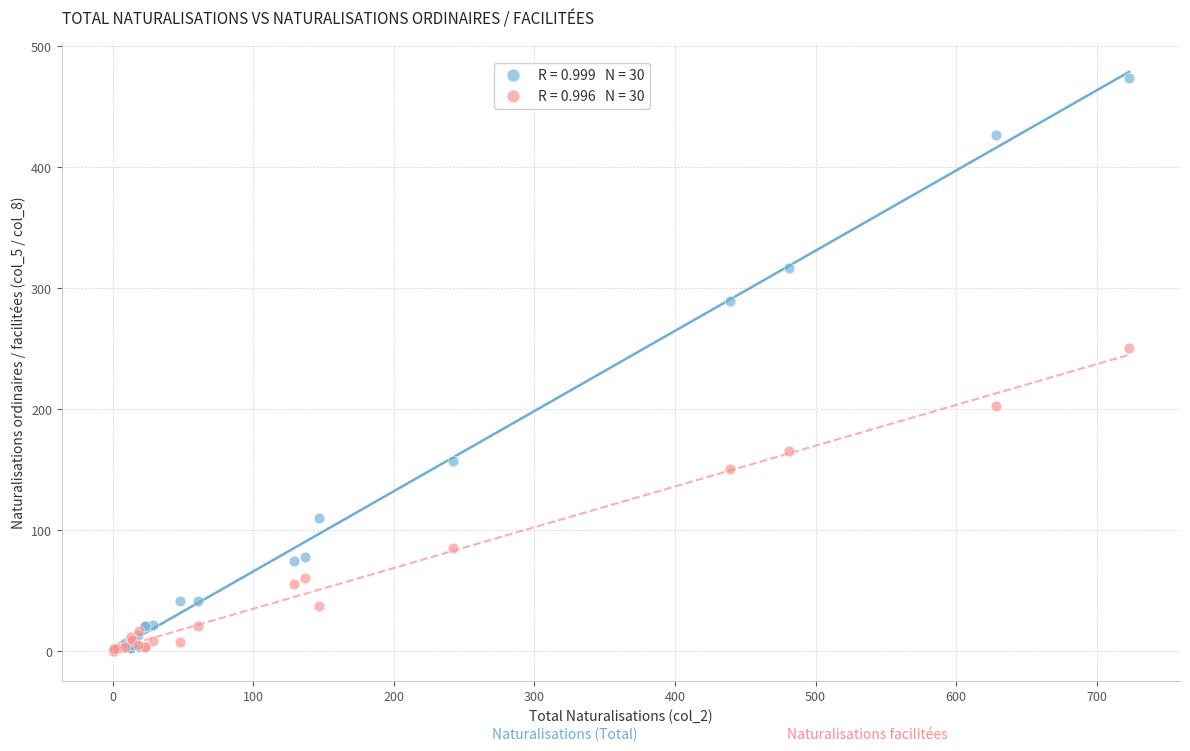

Across all series, what Y value is closest to 236?

250